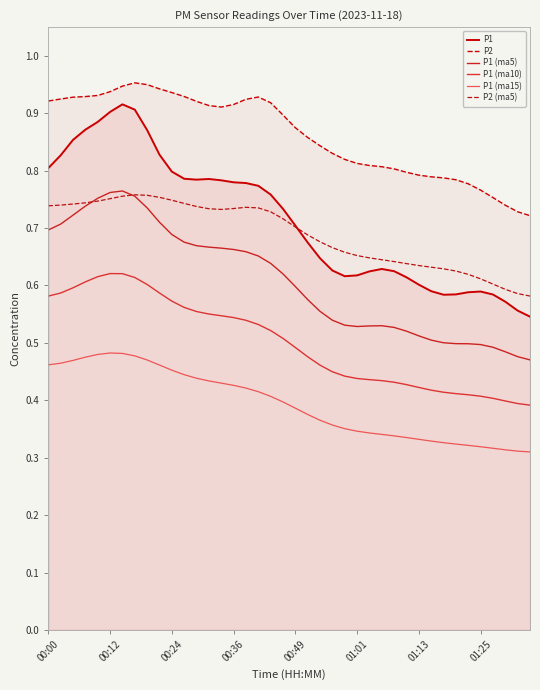

What is the approximate value of P2 (ma5) at 01:01?

0.7